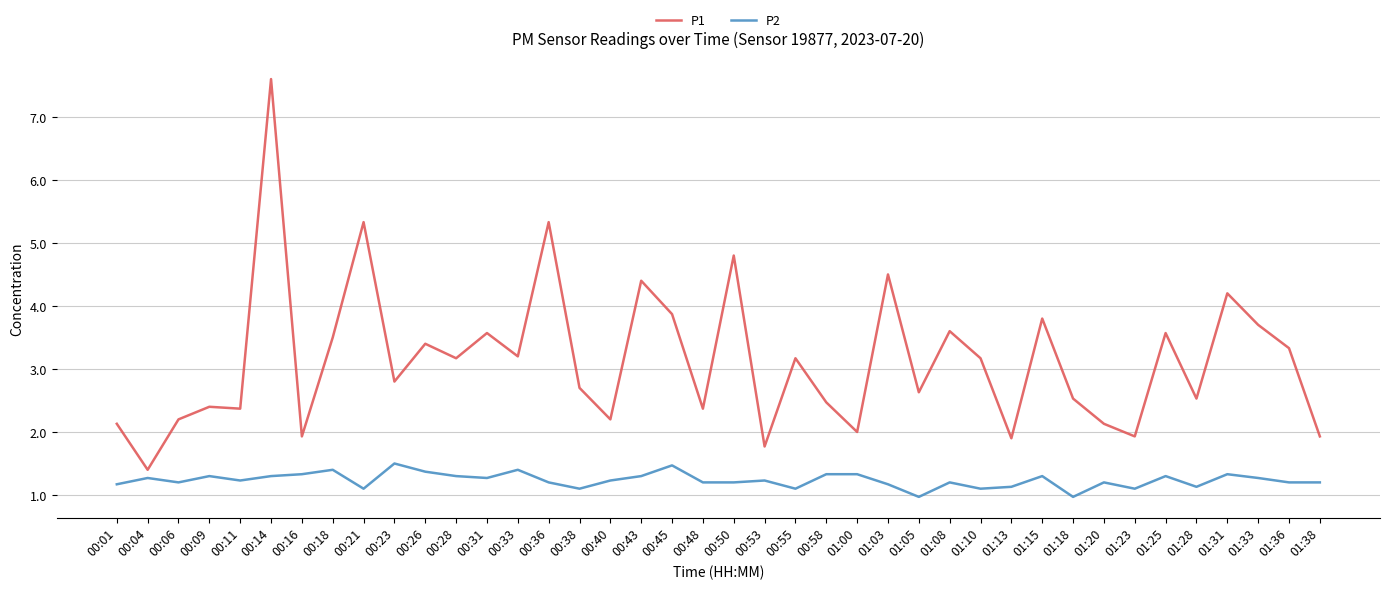

At which label does P1 reach its minimum?

00:04